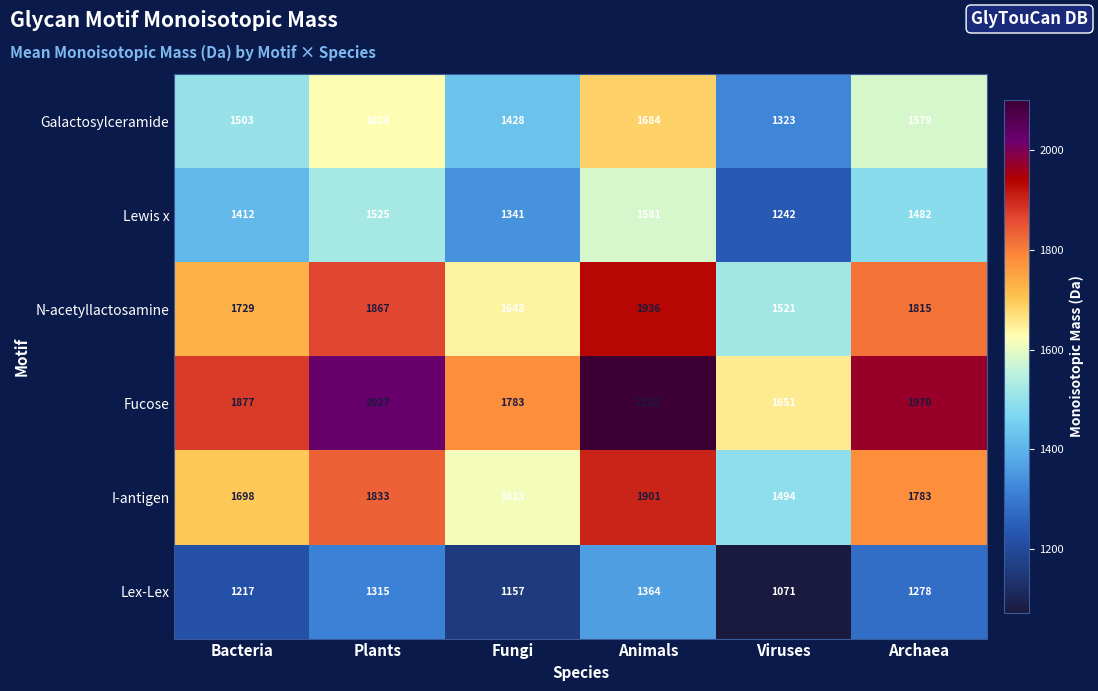

What is the sum of all Lex-Lex values?

7402